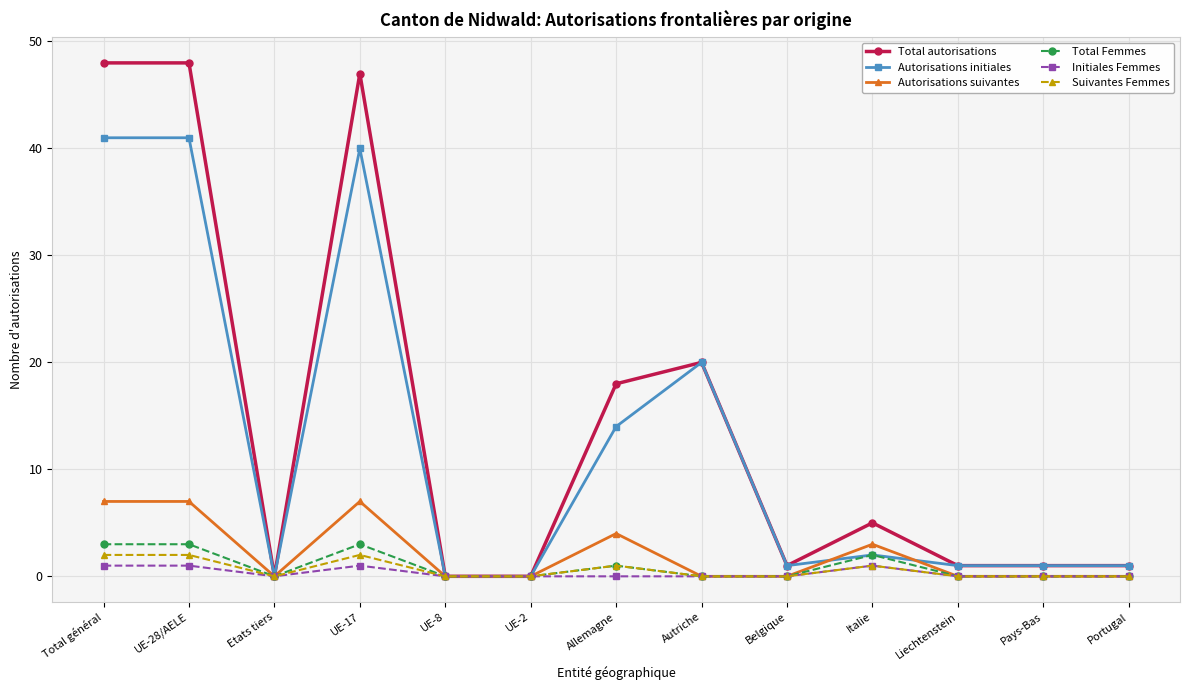

True or false: Suivantes Femmes has a value of 2 at Total général.

True